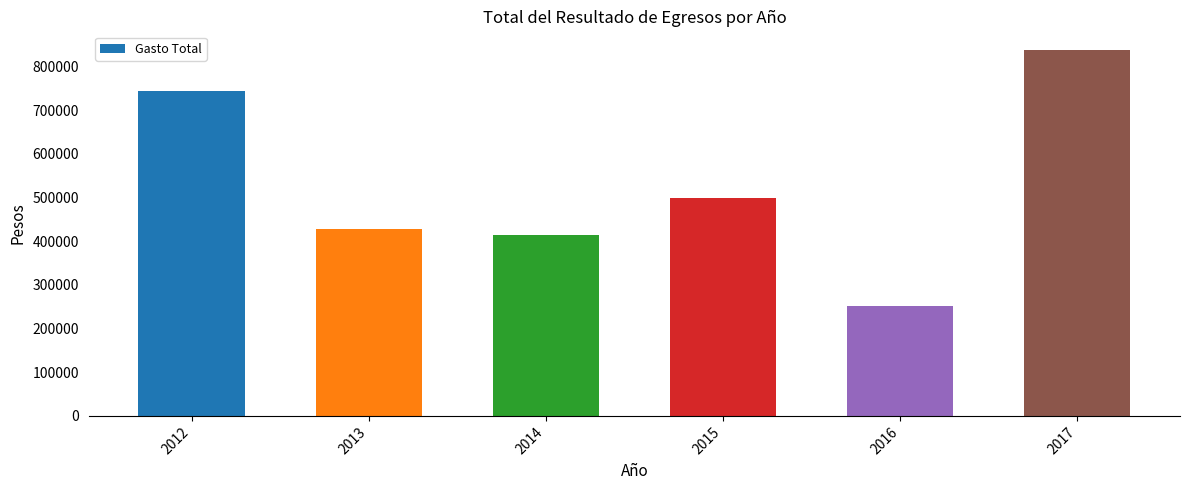

What is the difference between the maximum and minimum values?

586874.0